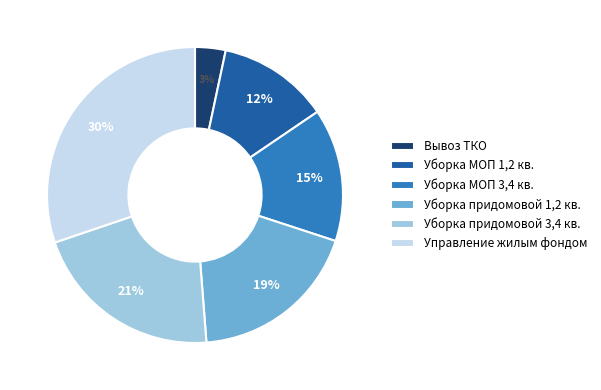

To the nearest percent, what portion does Вывоз ТКО represent?

3%